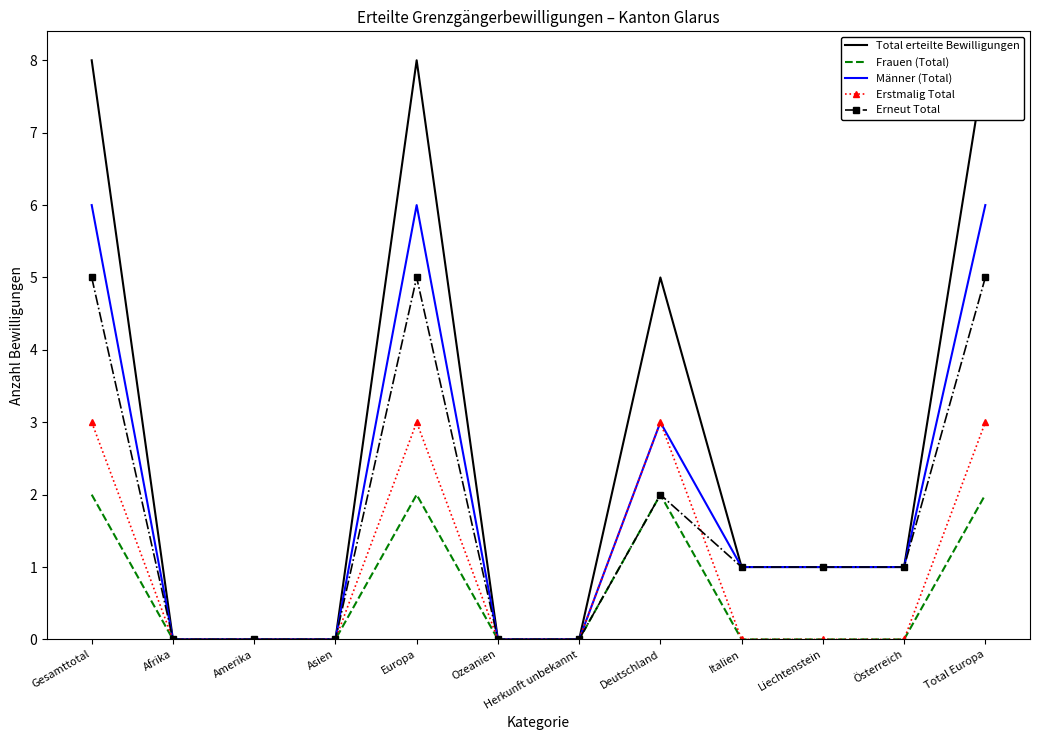

The value of Erneut Total at Europa is 5. True or false?

True